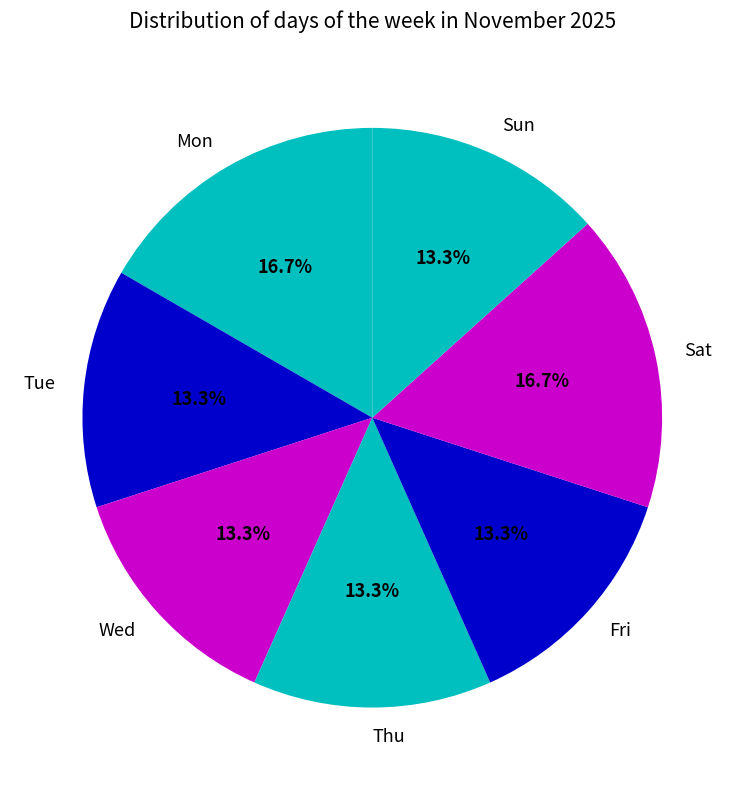

How many segments does this pie chart have?

7